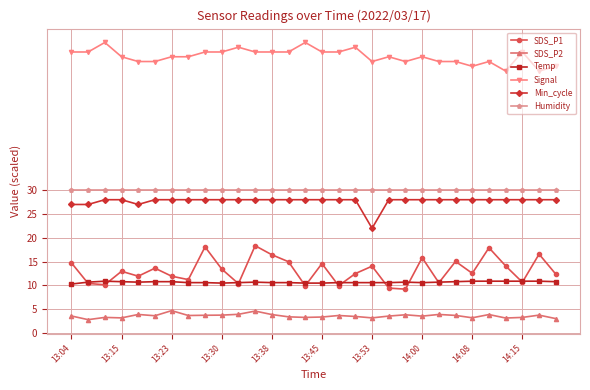

What is the value of the Signal point at the 9th from the left?

59.0